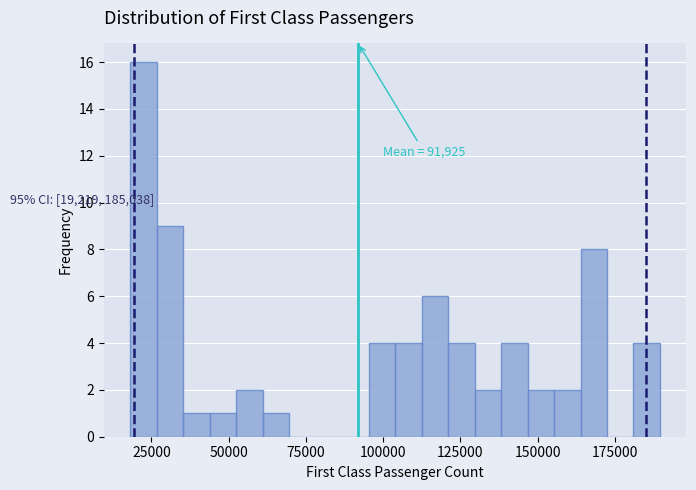

Read against the x-axis, roughly where is the centre of the tallest bar?

20000